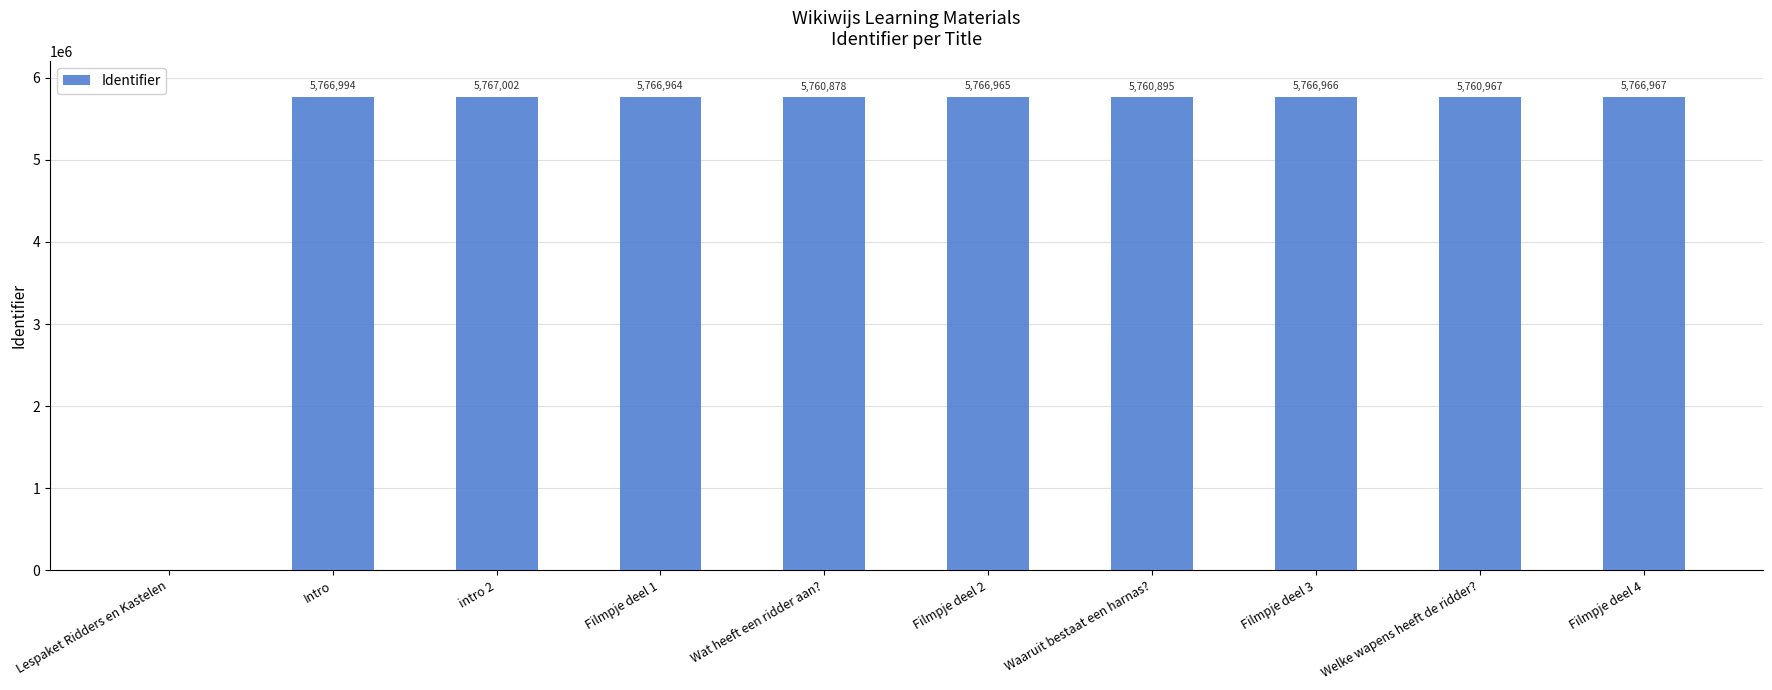

What is the average value?

5188460